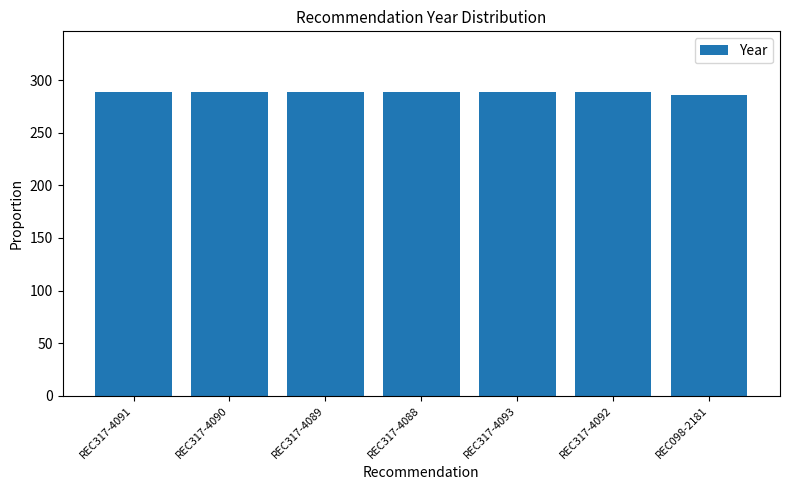

What position from the right is REC317-4093?

3